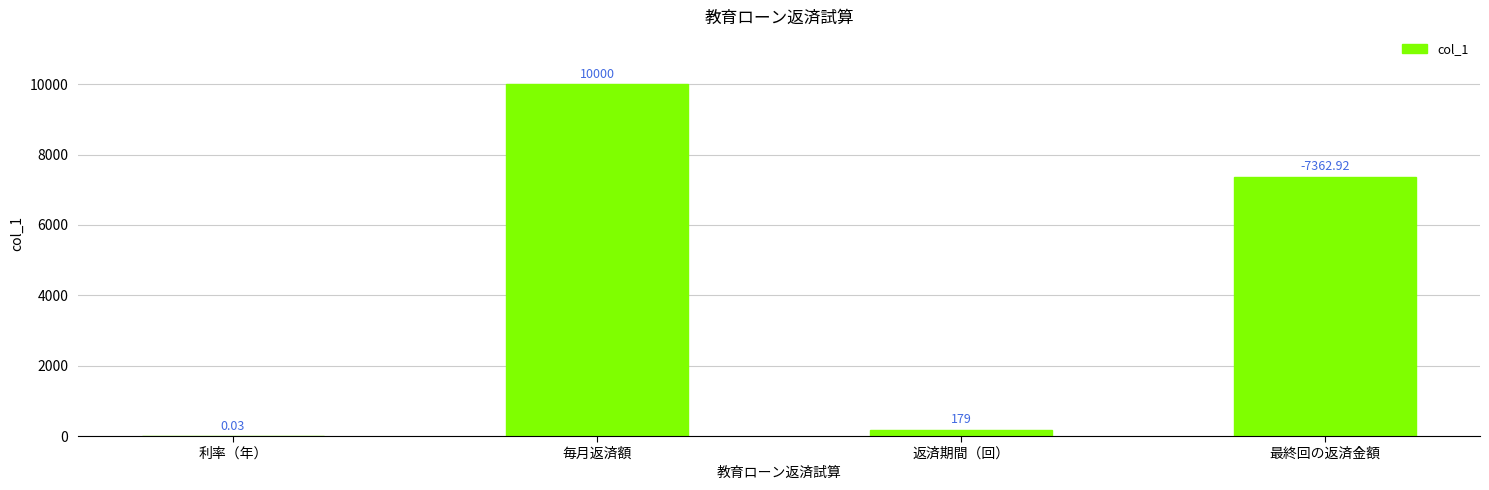

What is the sum of all values?

17542.0